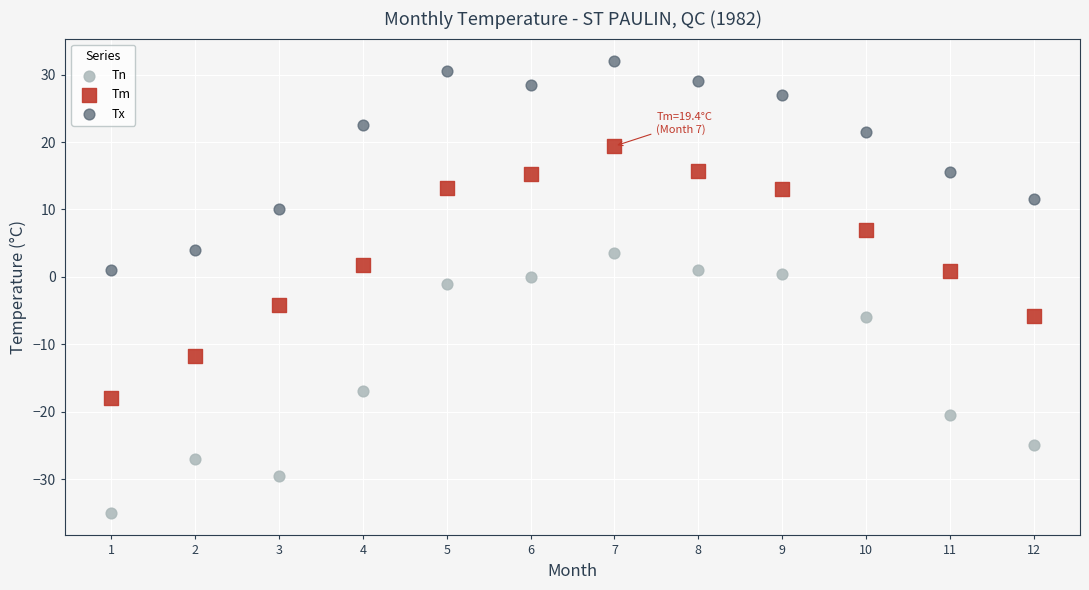

Across all data points, what is the range of X values (max minus min)?

11.0